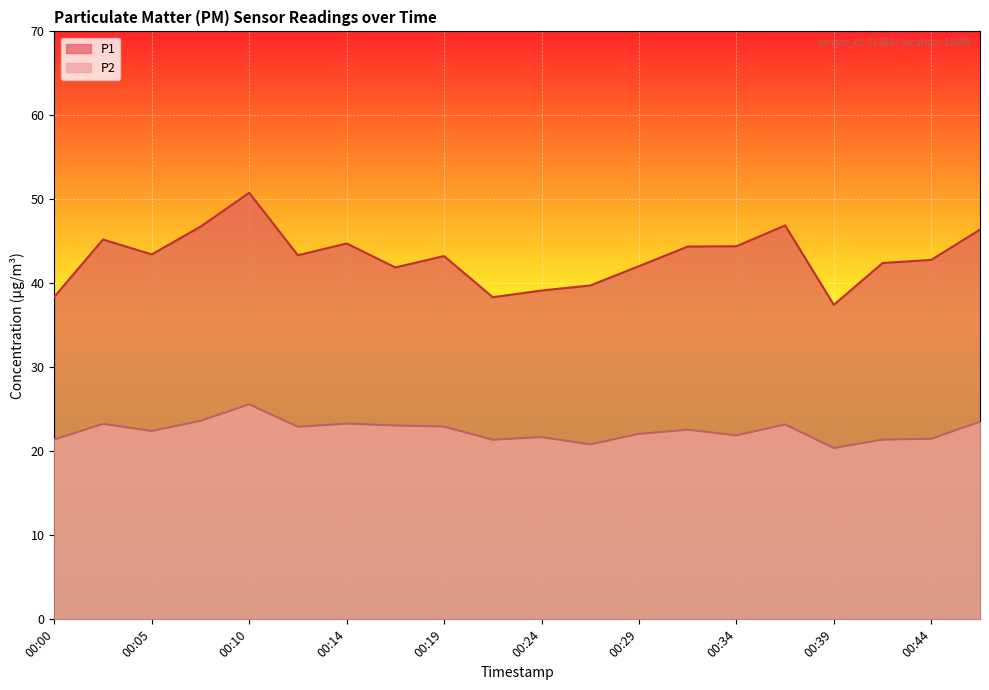

At which category is the sum across all series the highest?

00:10